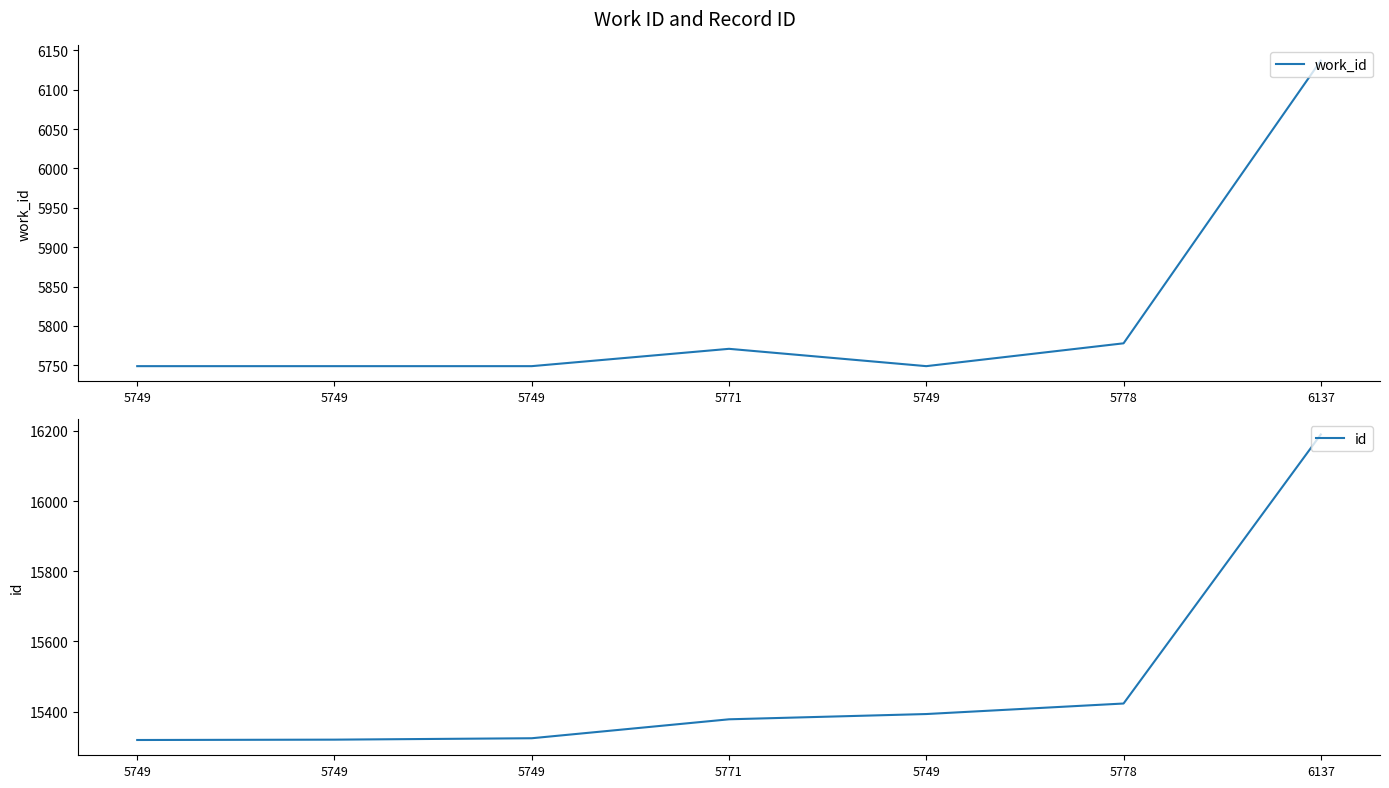

Reading left to right, extract all data points from this chart.

work_id: 5749	5749	5749	5771	5749	5778	6137
id: 15319	15320	15324	15378	15393	15423	16190